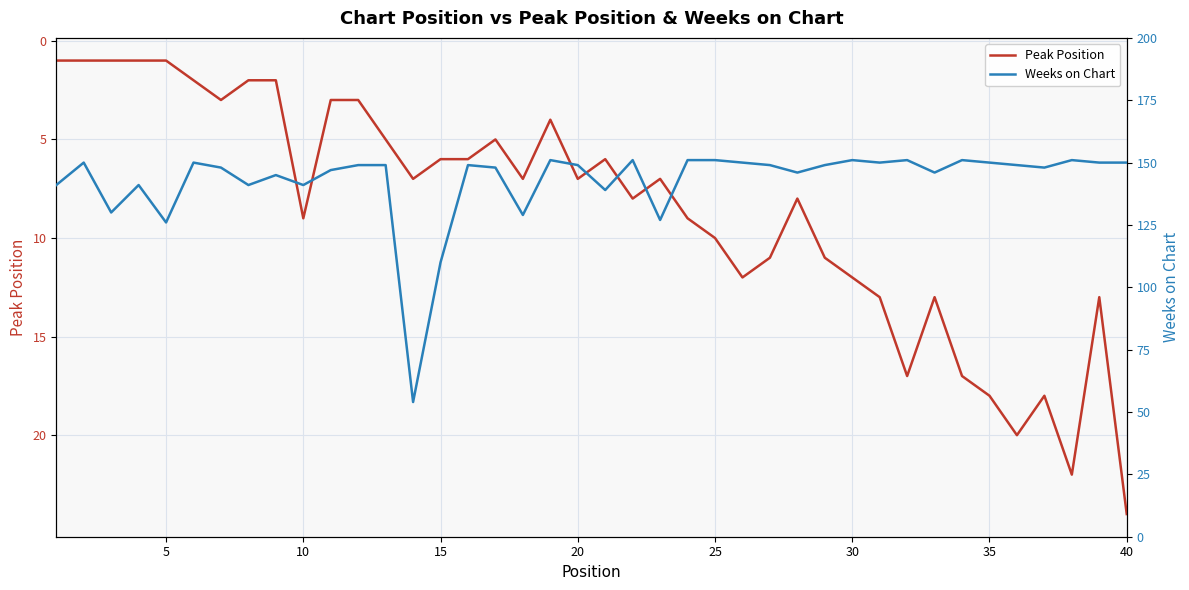

Is it true that Peak Position equals 9 at 10?

True